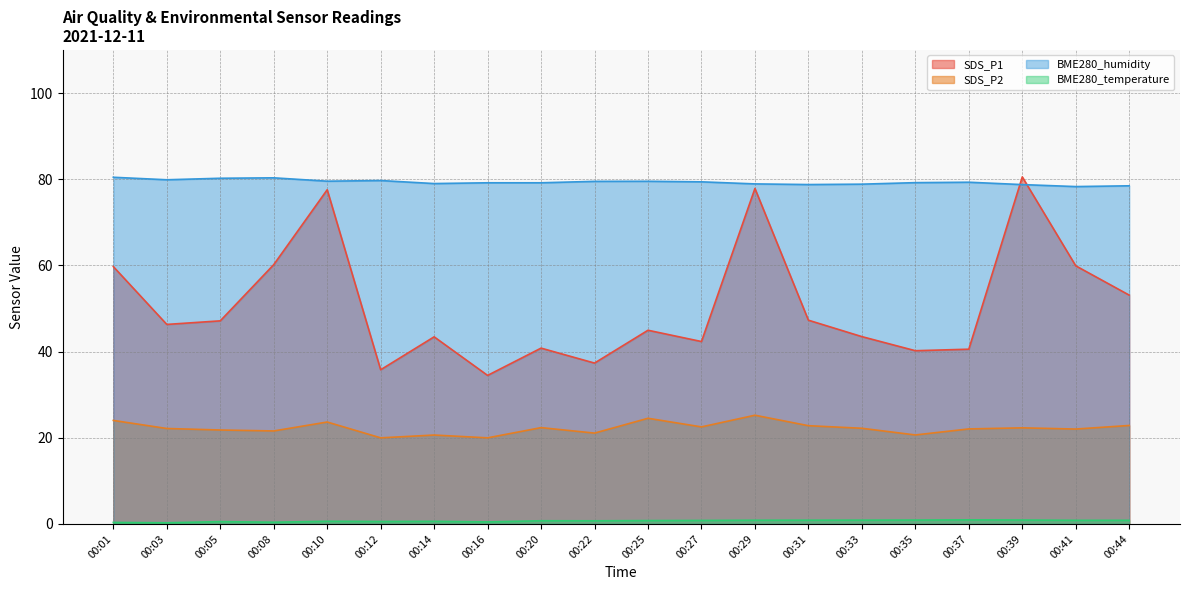

True or false: BME280_temperature and SDS_P2 cross at least once.

False